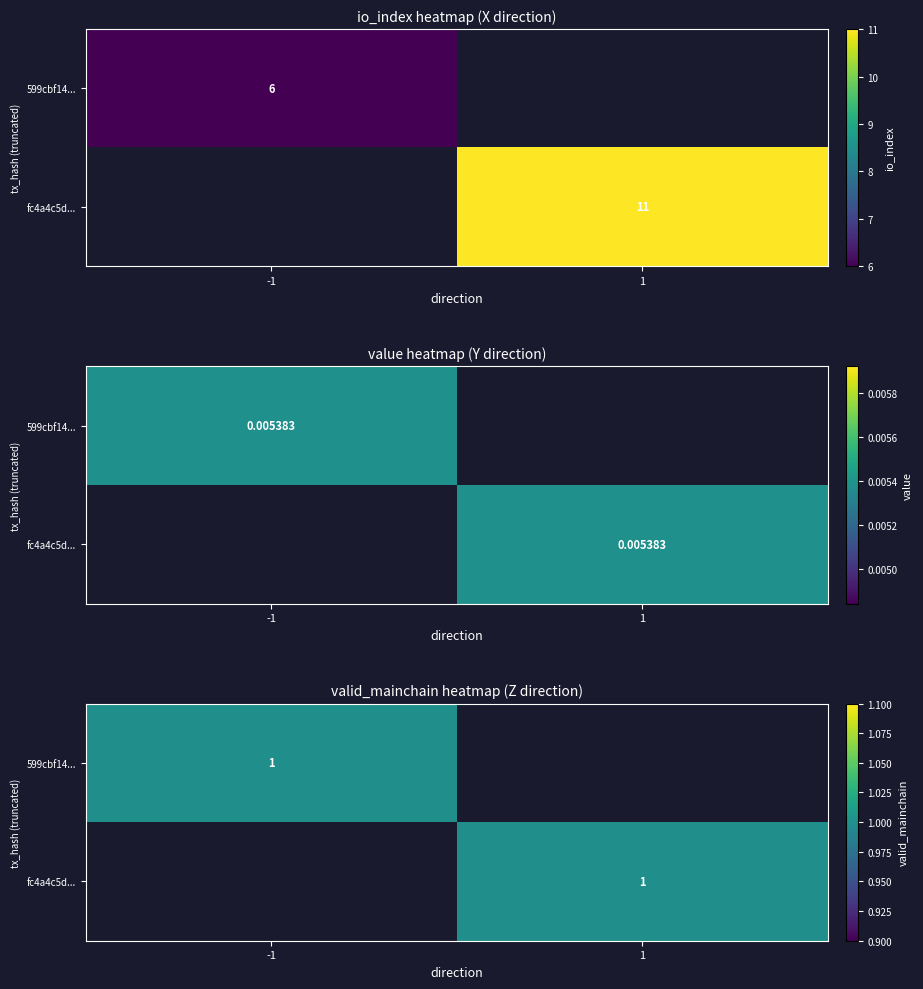

What is the total value across all series at valid_mainchain?

2.0